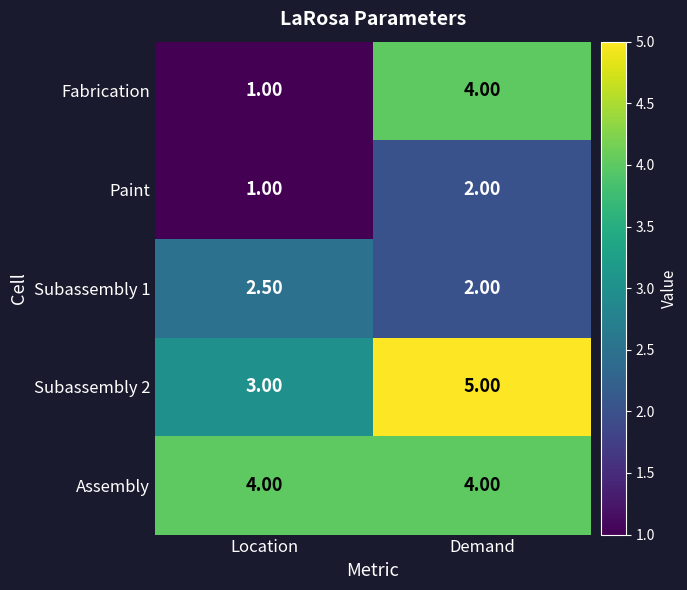

Which series has the widest spread of values?

Fabrication